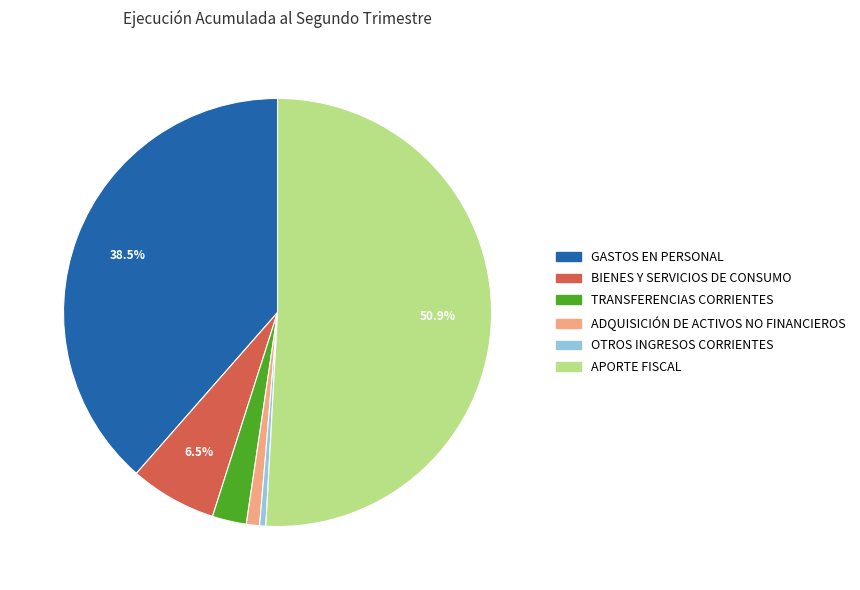

Which has a higher value, ADQUISICIÓN DE ACTIVOS NO FINANCIEROS or GASTOS EN PERSONAL?

GASTOS EN PERSONAL